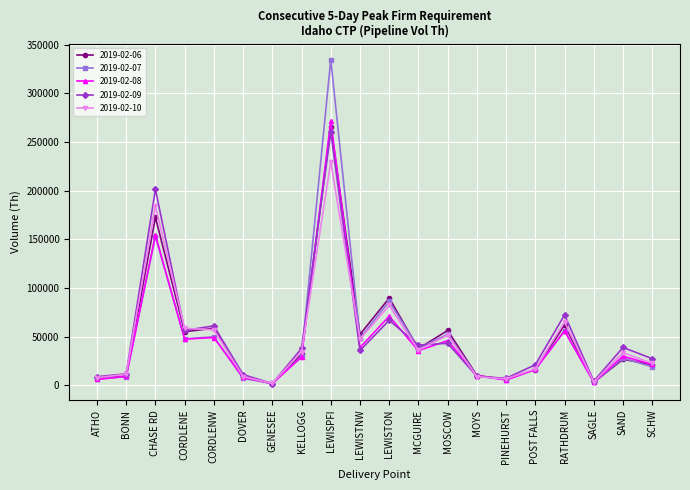

Read the 2019-02-10 value at SCHW, to the nearest 50.

22650